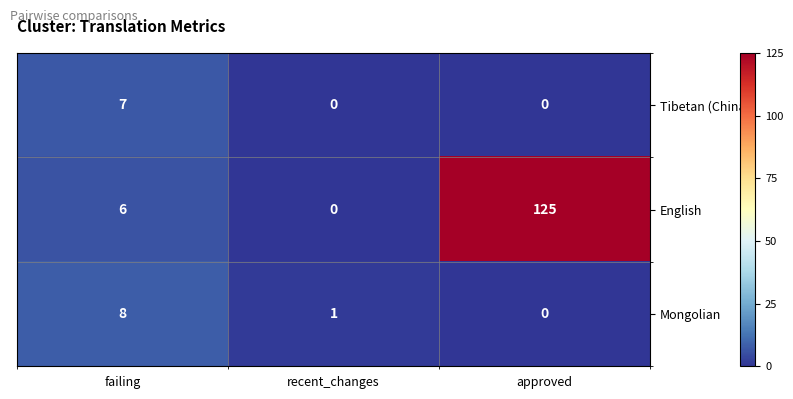

Which label corresponds to the largest value in the chart?

approved